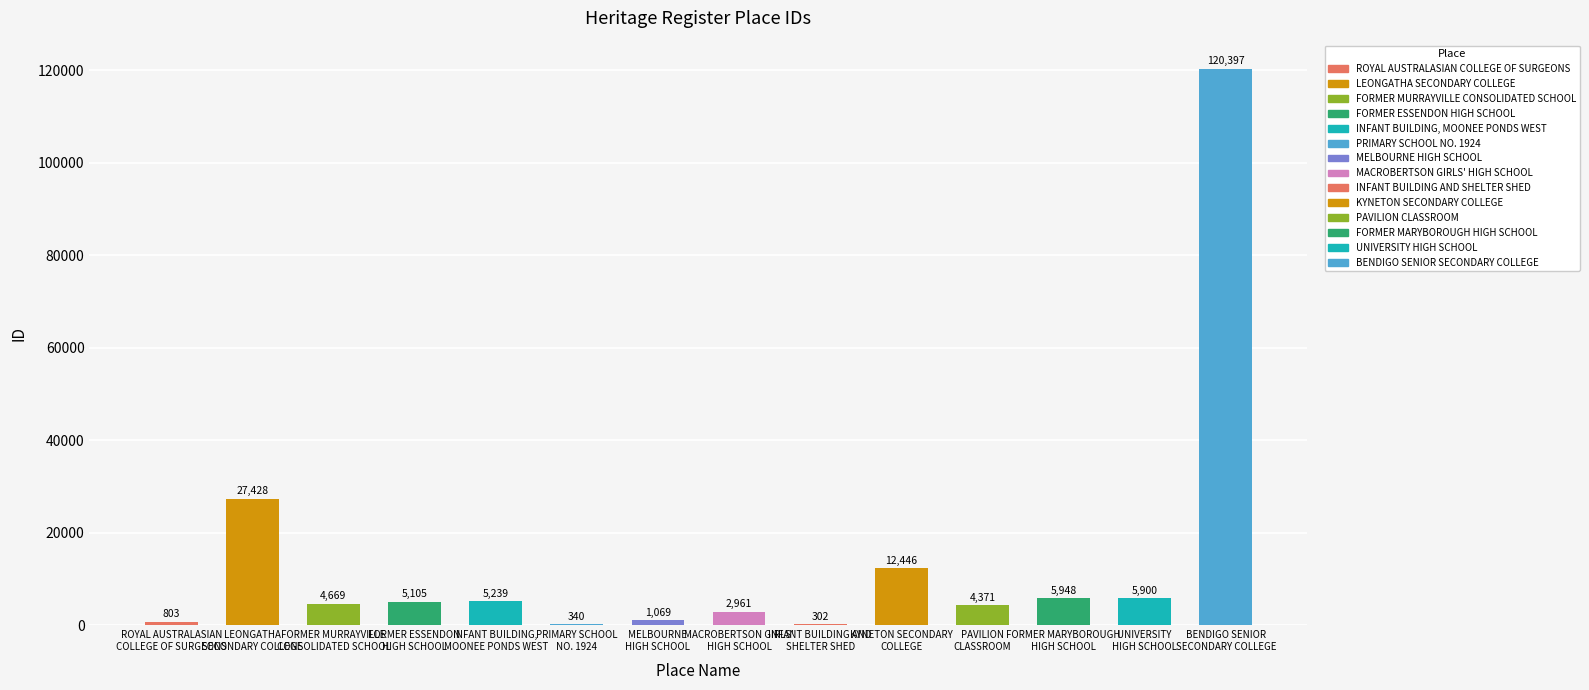

Approximately how many times larger is the value at LEONGATHA
SECONDARY COLLEGE compared to ROYAL AUSTRALASIAN
COLLEGE OF SURGEONS?

34.2